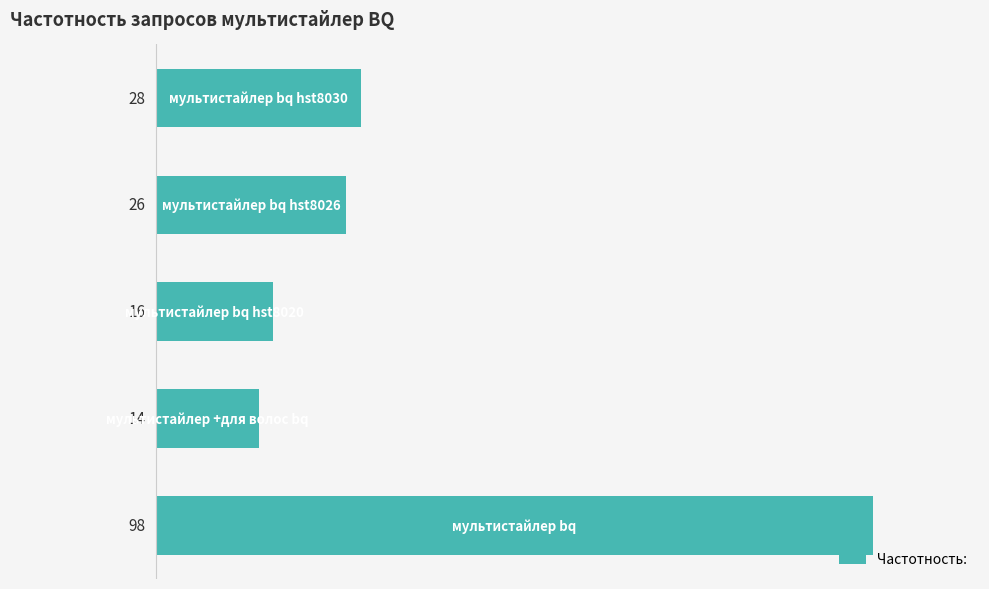

What is the greatest value displayed?

98